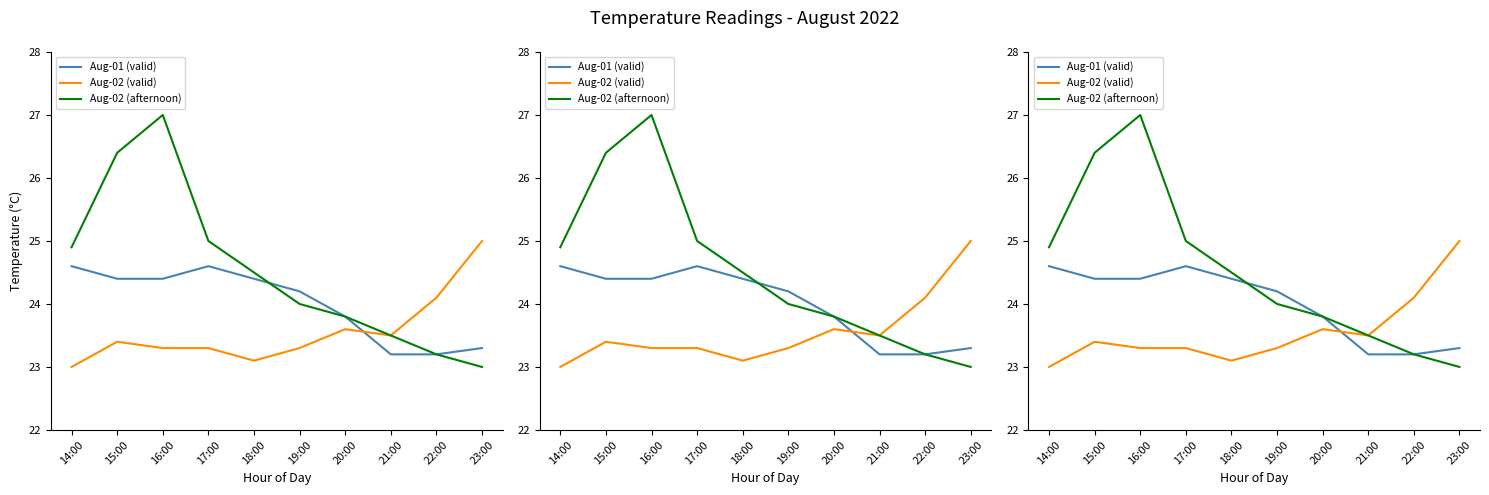

Is the value of Aug-01 (valid) at 16:00 greater than the value of Aug-02 (valid) at 22:00?

Yes